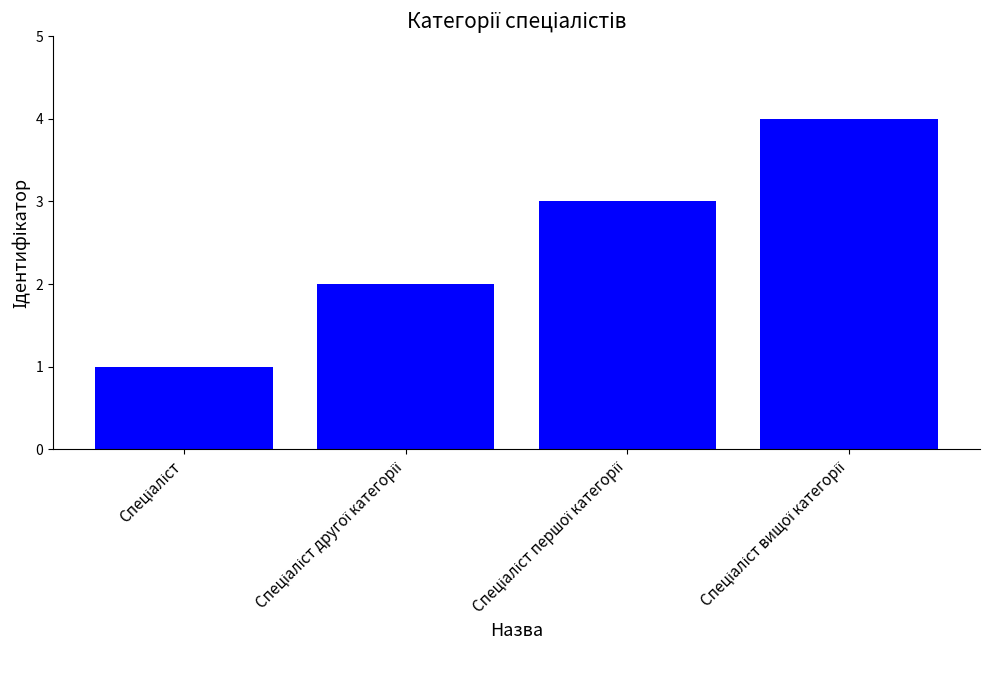

What is the difference between the maximum and minimum values?

3